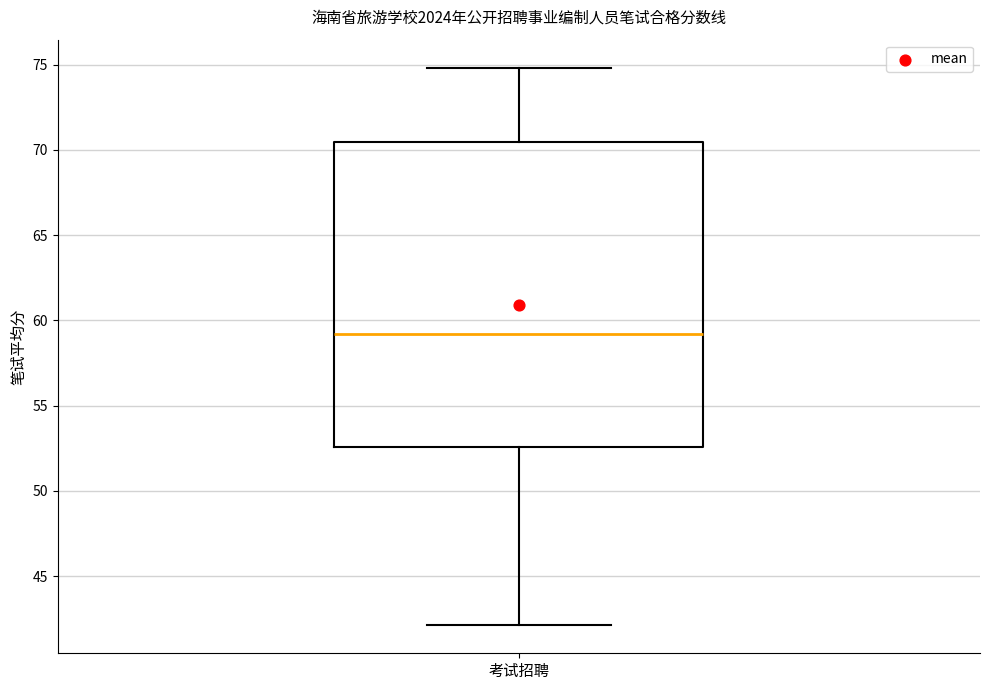

Read this box plot against the y-axis: the position of the median line, the range covered by the box, and the ends of both whiskers. The values are not printed on the chart, so give them approximately, as read against the axis.

median 59.0, box 52.5 to 70.5, whiskers 42.0 to 75.0